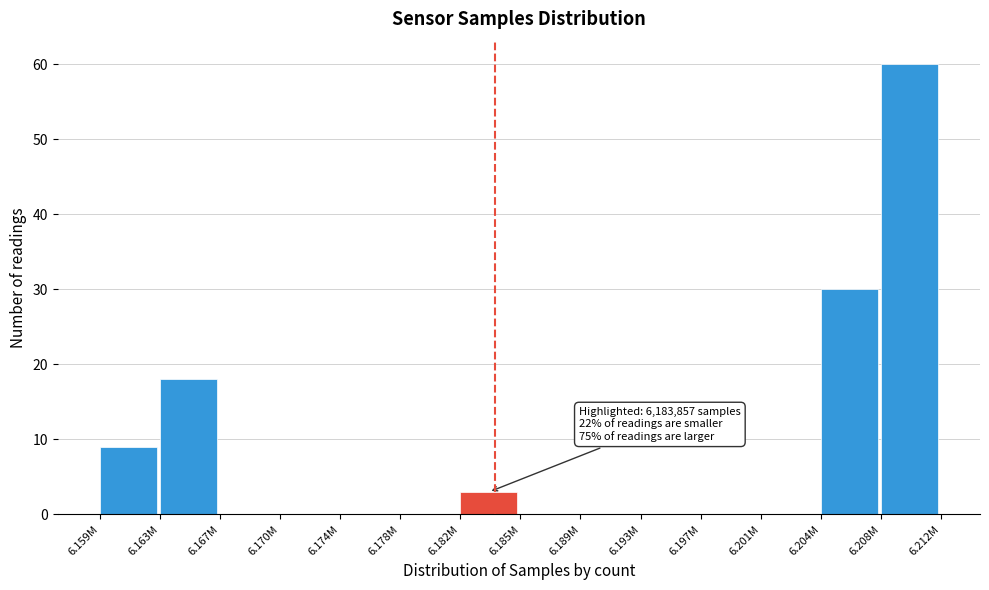

Reading left to right, list all the values displayed in this chart.

6.159M=9	6.163M=18	6.167M=0	6.170M=0	6.174M=0	6.178M=0	6.182M=3	6.185M=0	6.189M=0	6.193M=0	6.197M=0	6.201M=0	6.204M=30	6.208M=60